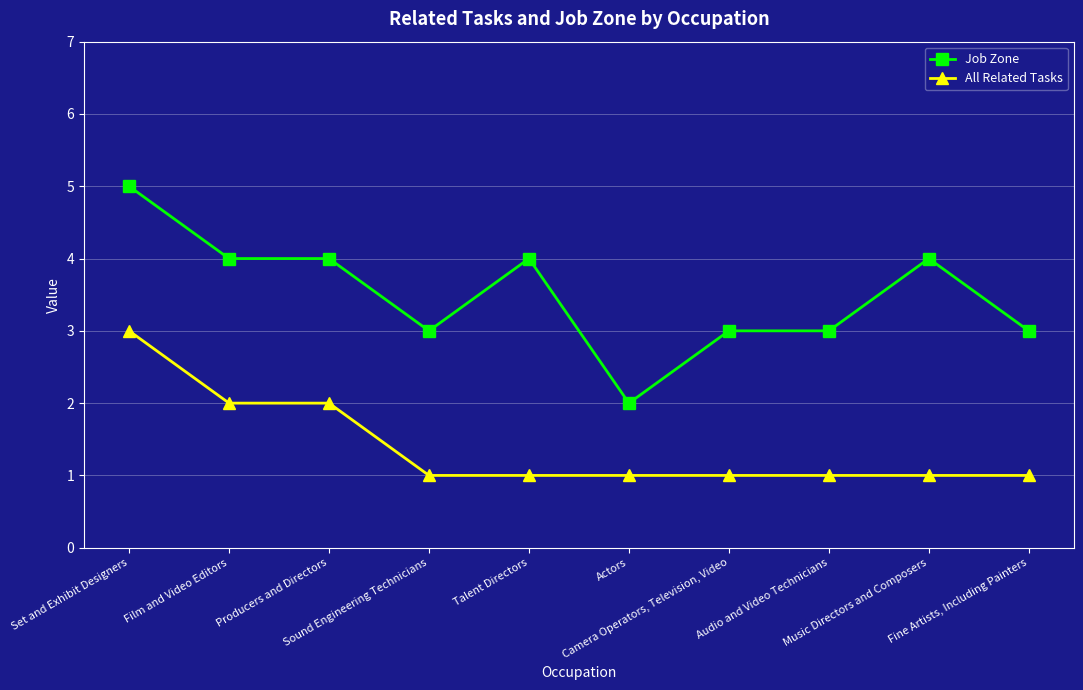

Which series has the widest spread of values?

Job Zone